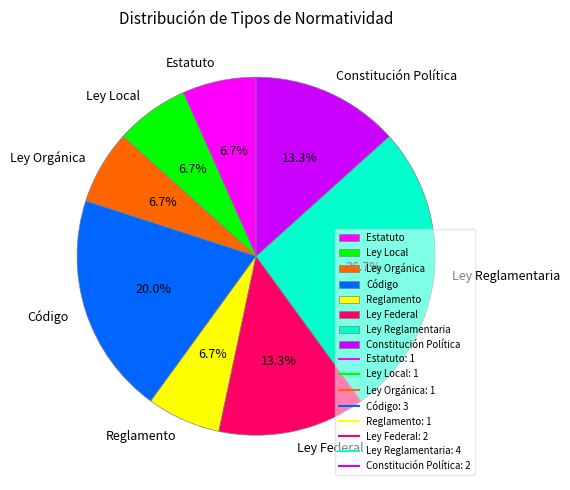

How many segments does this pie chart have?

8